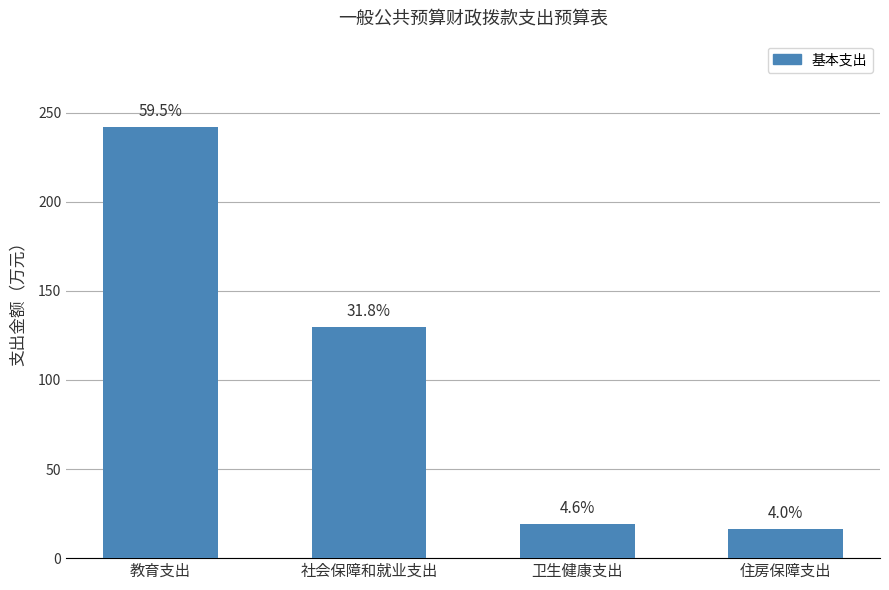

Rank the categories by value from highest to lowest.

教育支出, 社会保障和就业支出, 卫生健康支出, 住房保障支出